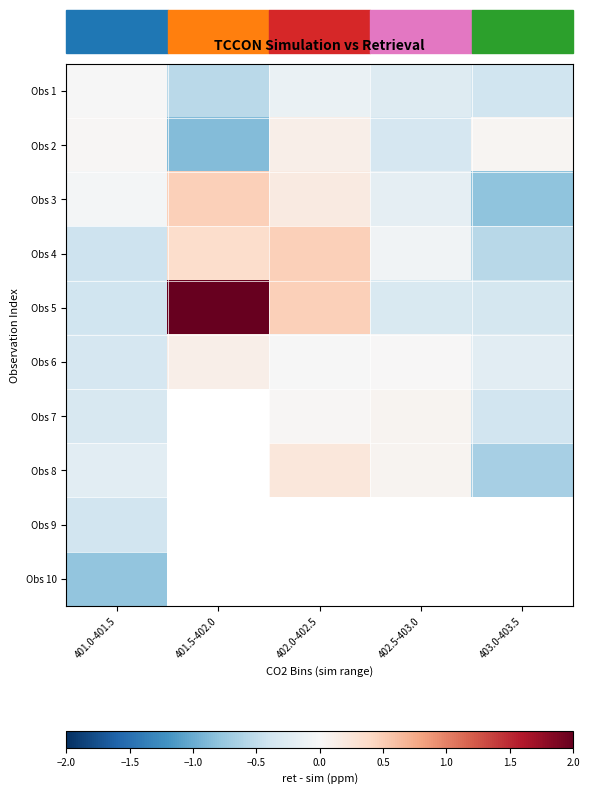

At how many categories does at least one series exceed 0?

5